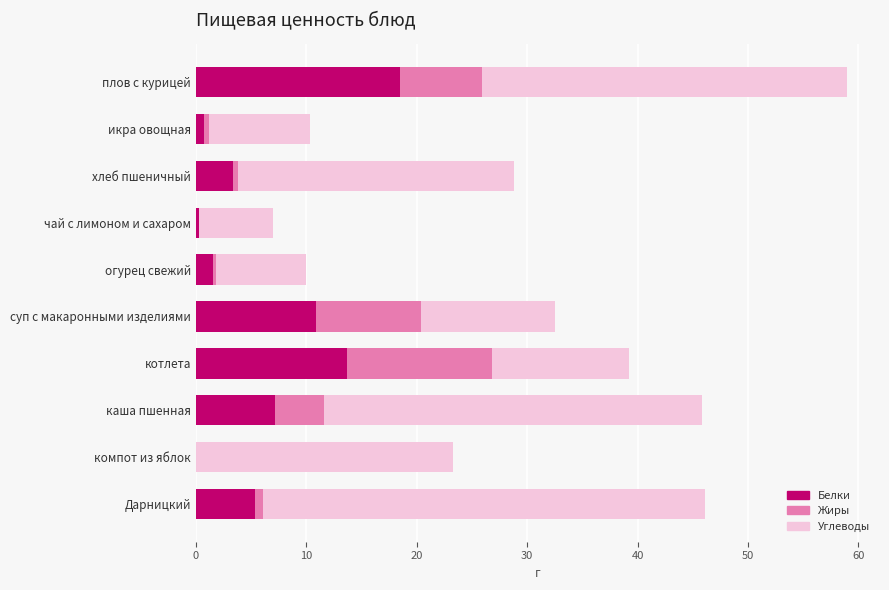

At which category is the sum across all series the highest?

плов с курицей